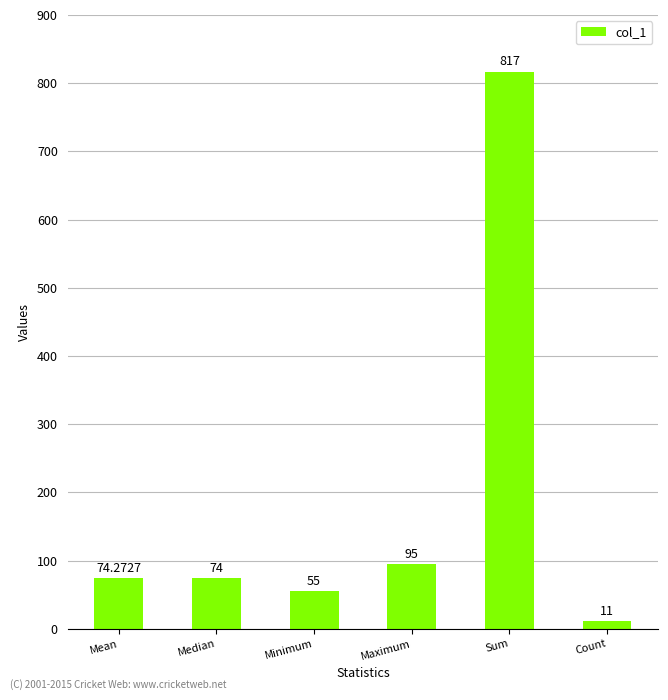

List the labels in order of value, smallest first.

Count, Minimum, Median, Mean, Maximum, Sum